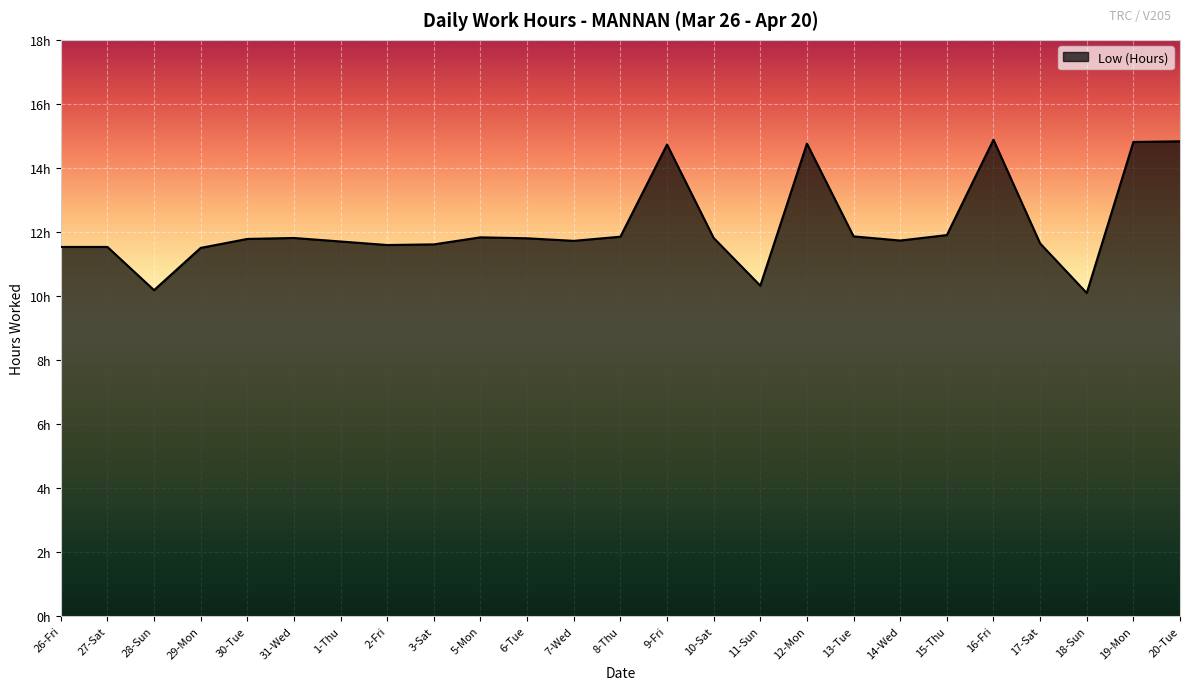

Does the chart display data point markers on the line(s)?

No